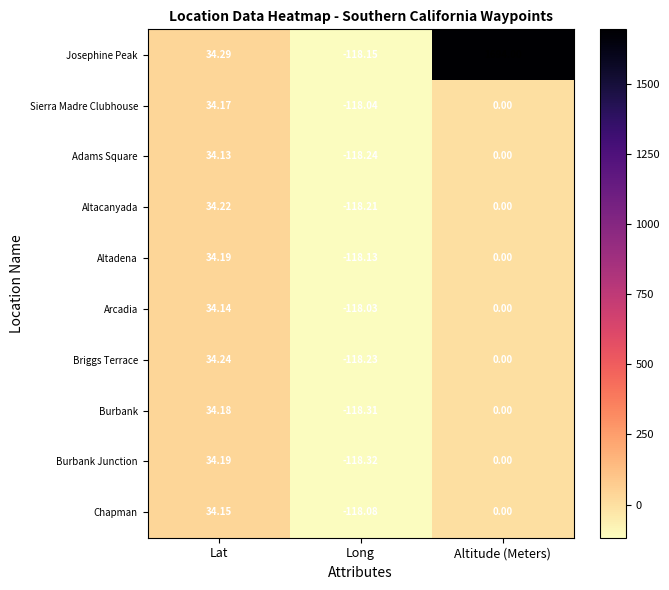

Which category has the highest value across all series?

Altitude (Meters)